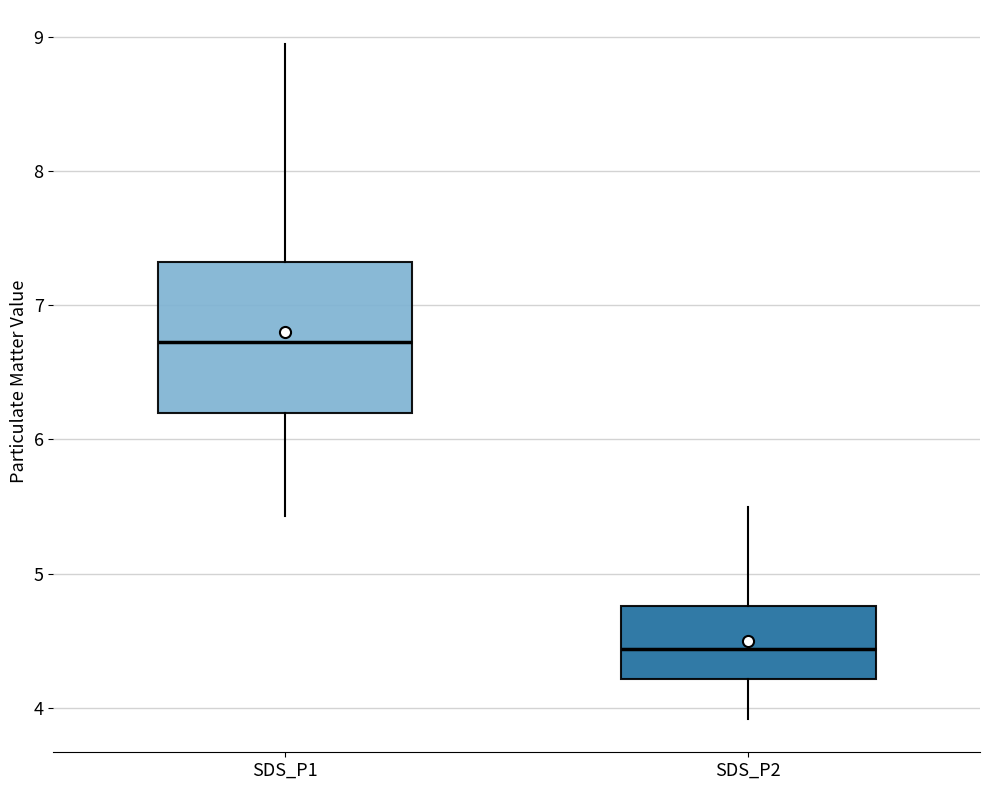

Where is the upper edge of the box for SDS_P2 on the y-axis? The values are not printed on the chart, so give them approximately, as read against the axis.

4.8